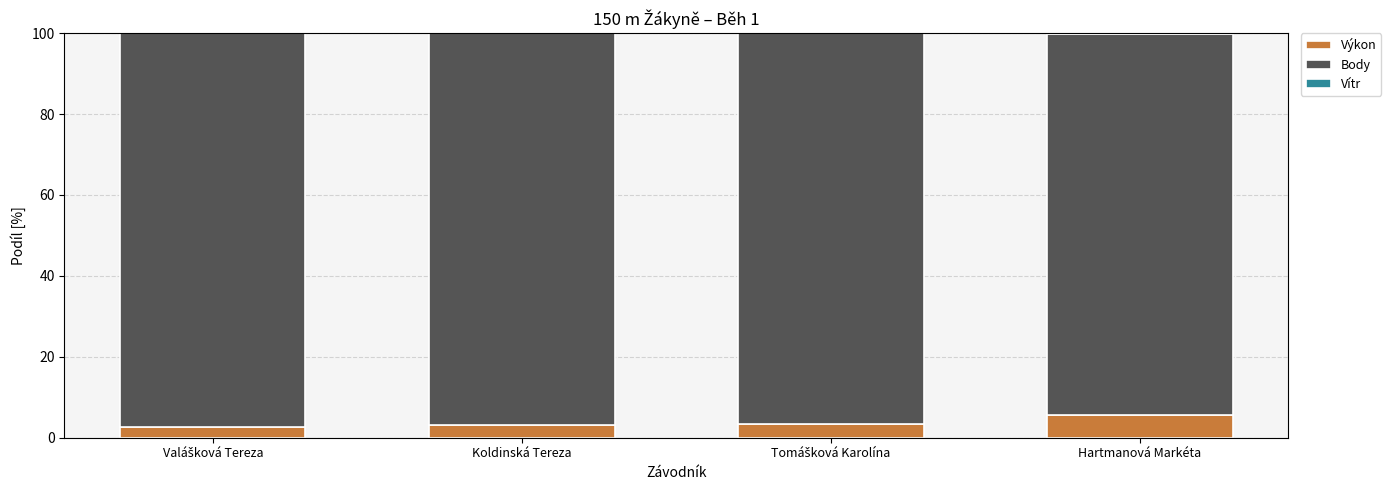

What is the sum of all Výkon values?

14.5